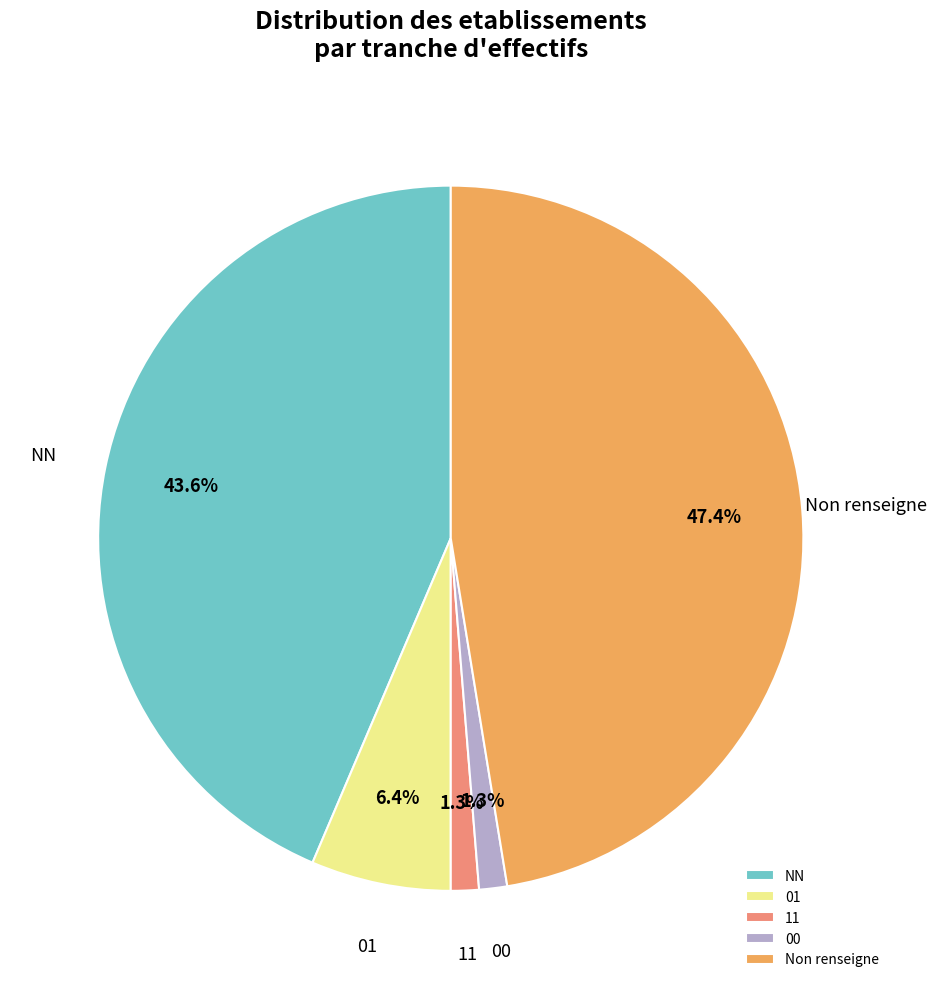

To the nearest percent, what portion does 11 represent?

1%